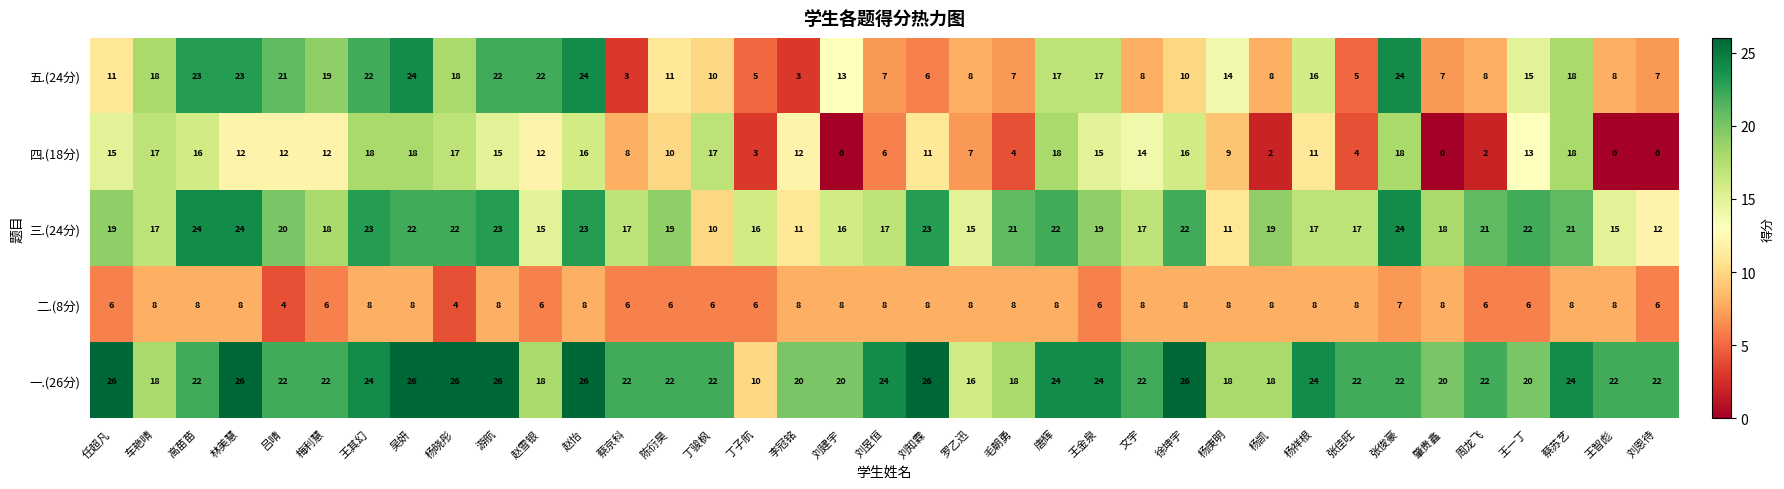

What is the greatest value displayed?

26